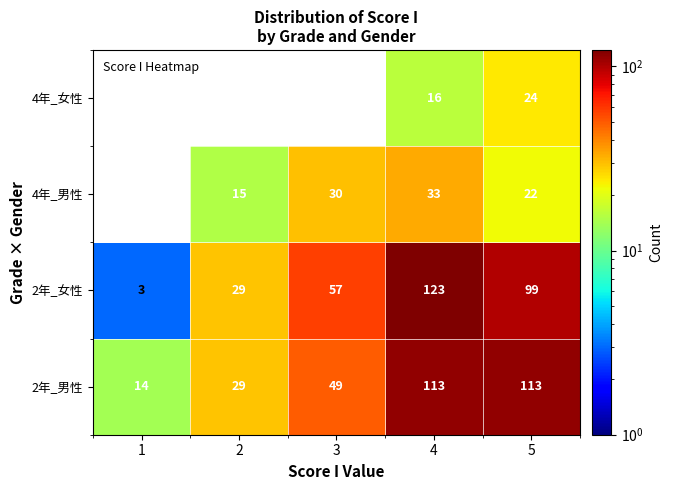

What is the difference between the maximum and minimum values in the 2年_女性 series?

120